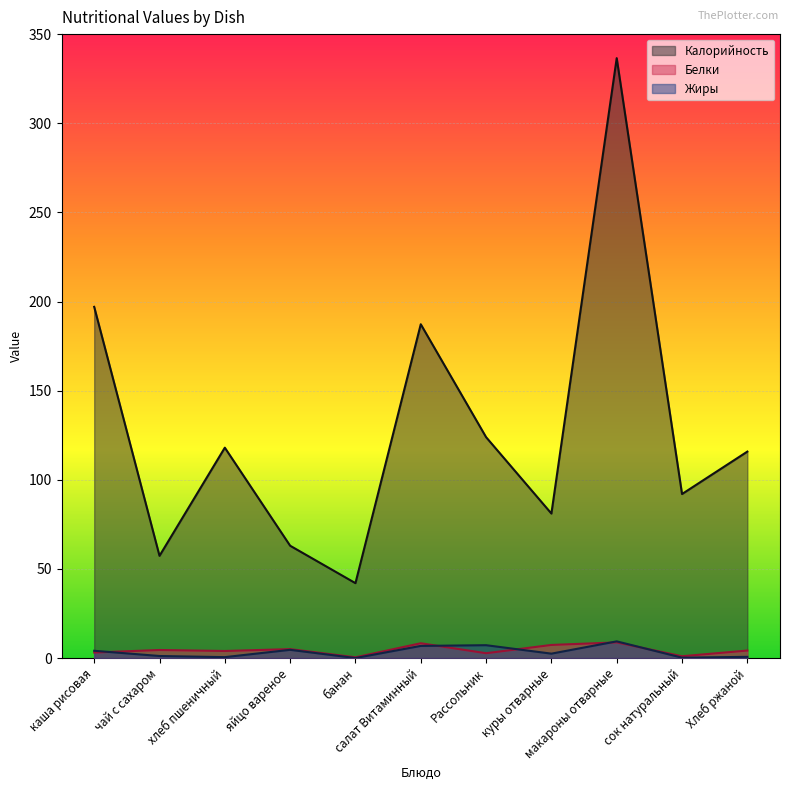

How many lines are shown in the chart?

3